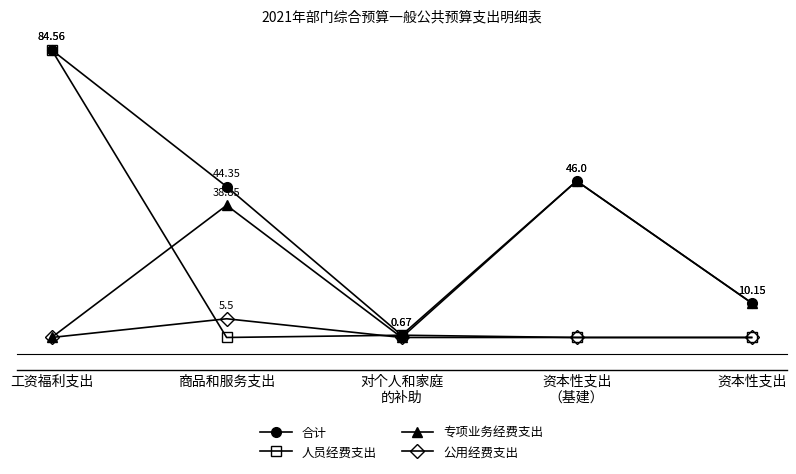

At which category is the sum across all series the highest?

工资福利支出